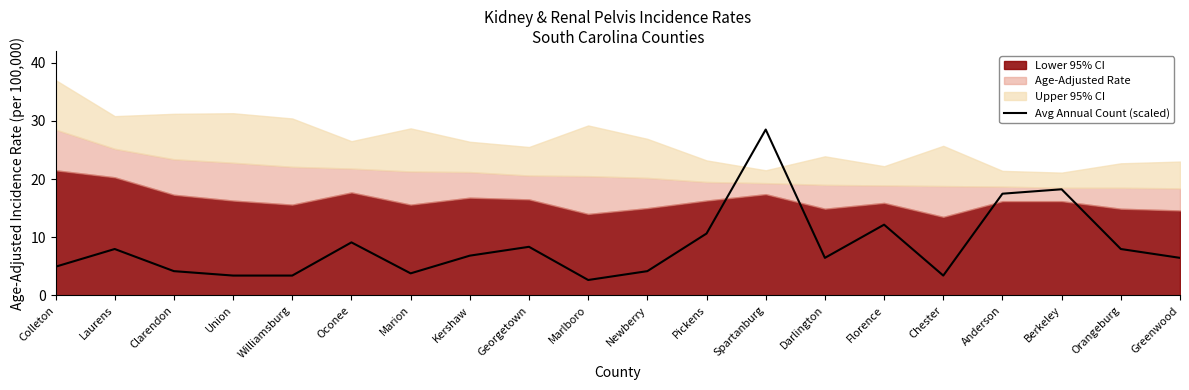

List the labels in order of value, smallest first.

Marlboro, Union, Williamsburg, Chester, Marion, Clarendon, Newberry, Colleton, Darlington, Greenwood, Kershaw, Laurens, Orangeburg, Georgetown, Oconee, Pickens, Florence, Anderson, Berkeley, Spartanburg